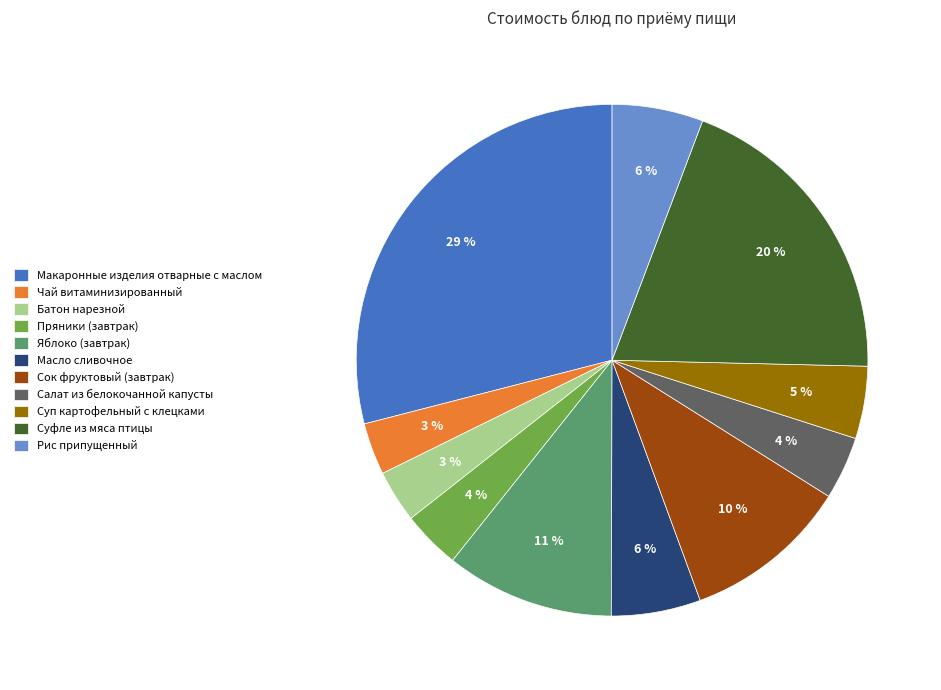

Combined, do Суп картофельный с клецками and Батон нарезной account for over 50%?

No